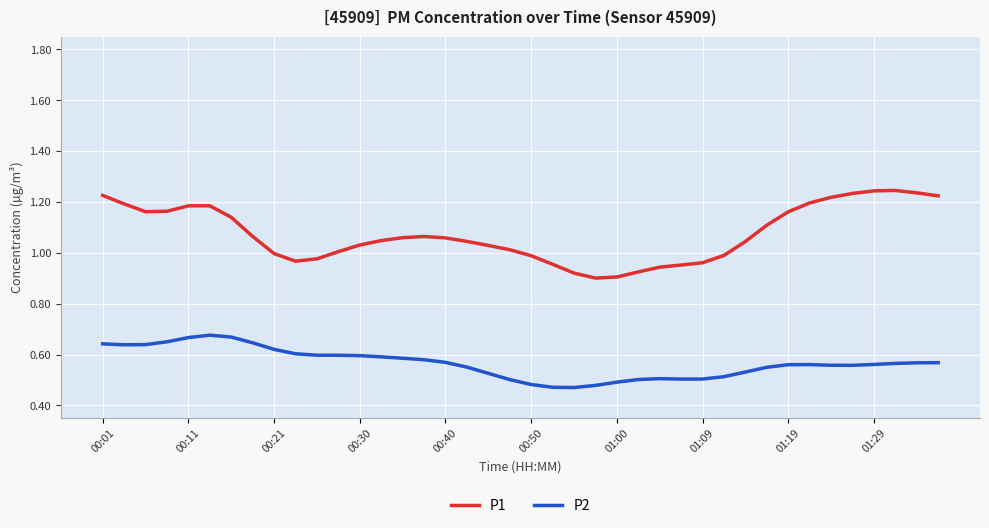

What are all the series names shown in the legend?

P1, P2